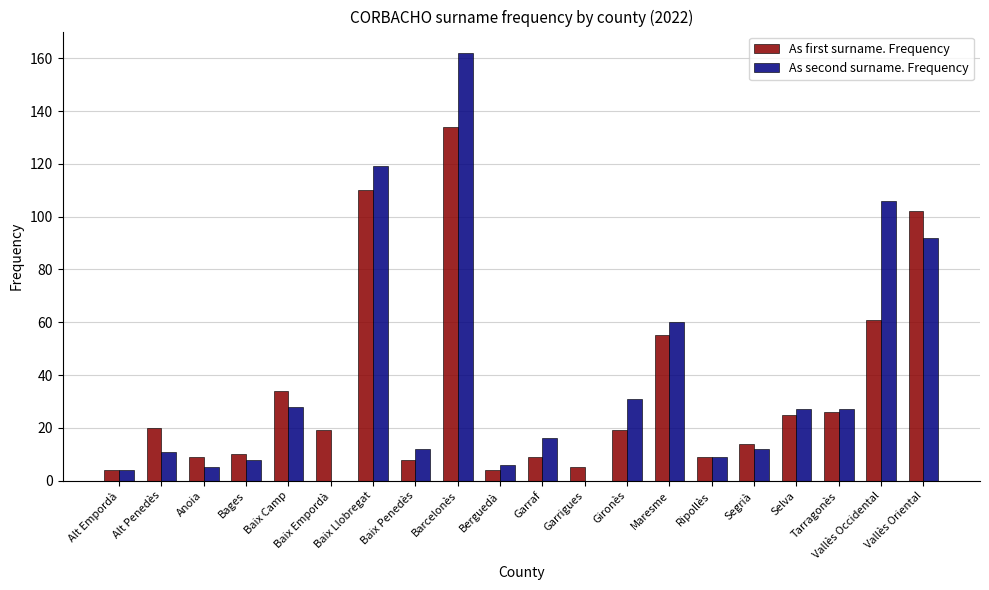

Count the number of categories in the chart.

20